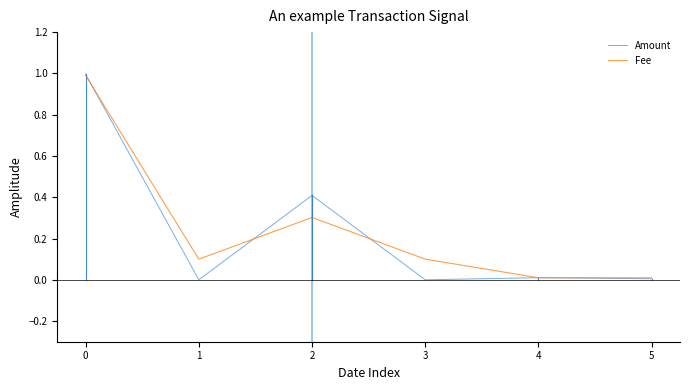

The Fee series shows 0.0 at 4. True or false?

True